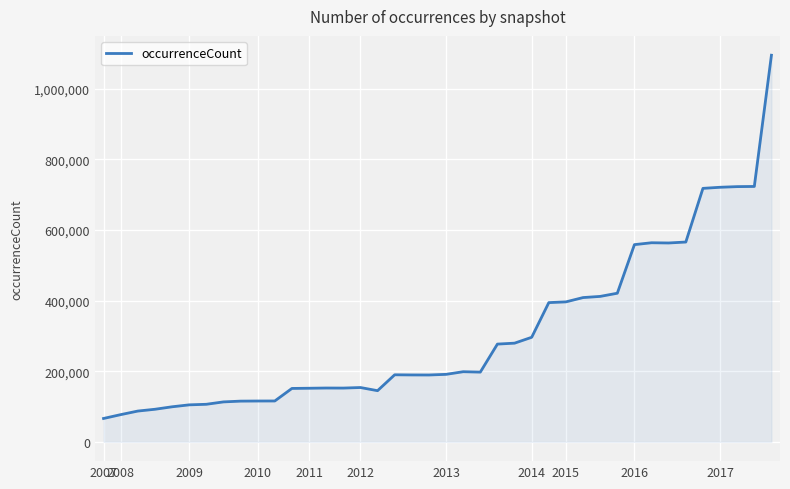

What is the smallest value displayed?

66122